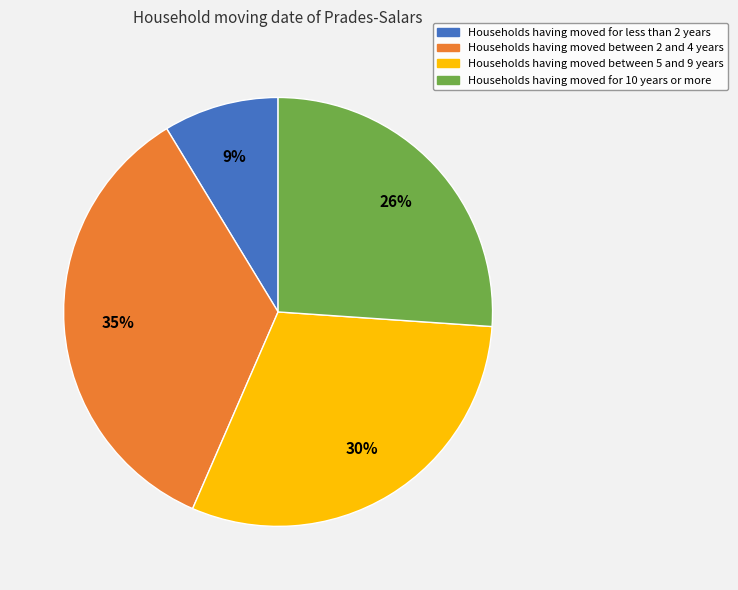

Is there a majority slice in this chart?

No